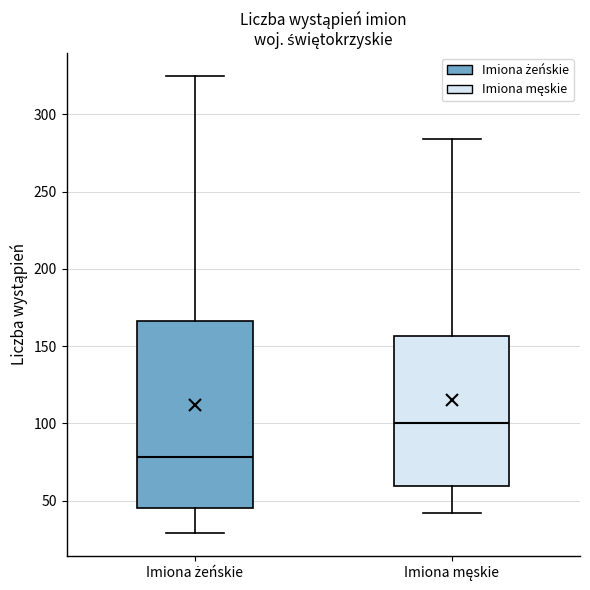

Reading left to right, transcribe this box plot: for each box, give where its median line is, the range the box spans, and where its two whiskers end, as read against the y-axis. The values are not printed on the chart, so give them approximately, as read against the axis.

Imiona żeńskie: median 80, box 45 to 165, whiskers 30 to 325
Imiona męskie: median 100, box 60 to 155, whiskers 40 to 285